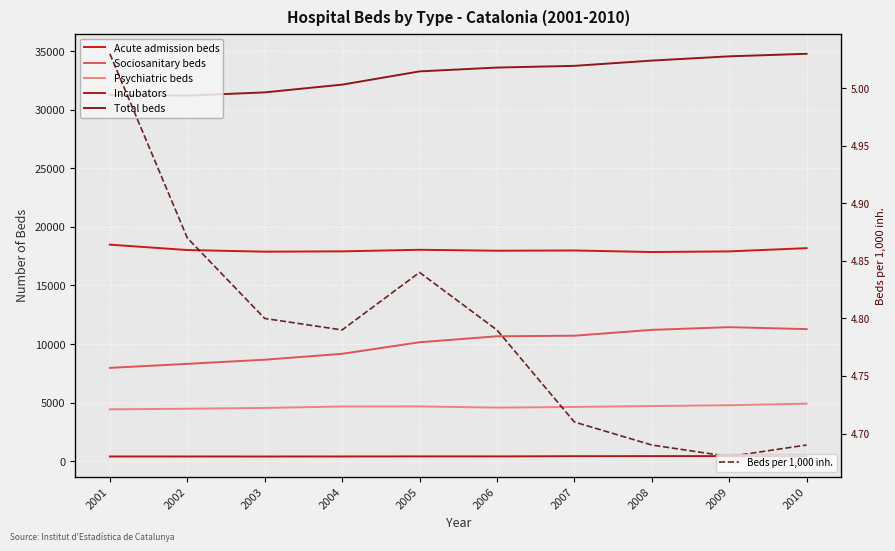

Is the value of Incubators at 2007 greater than the value of Total beds at 2007?

No